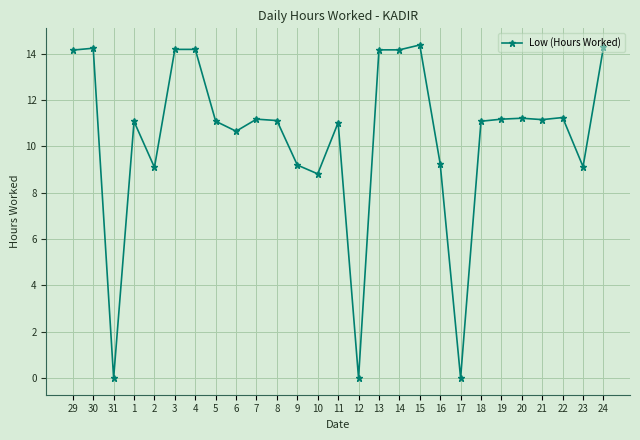

The value at 19 is 2.9. True or false?

False